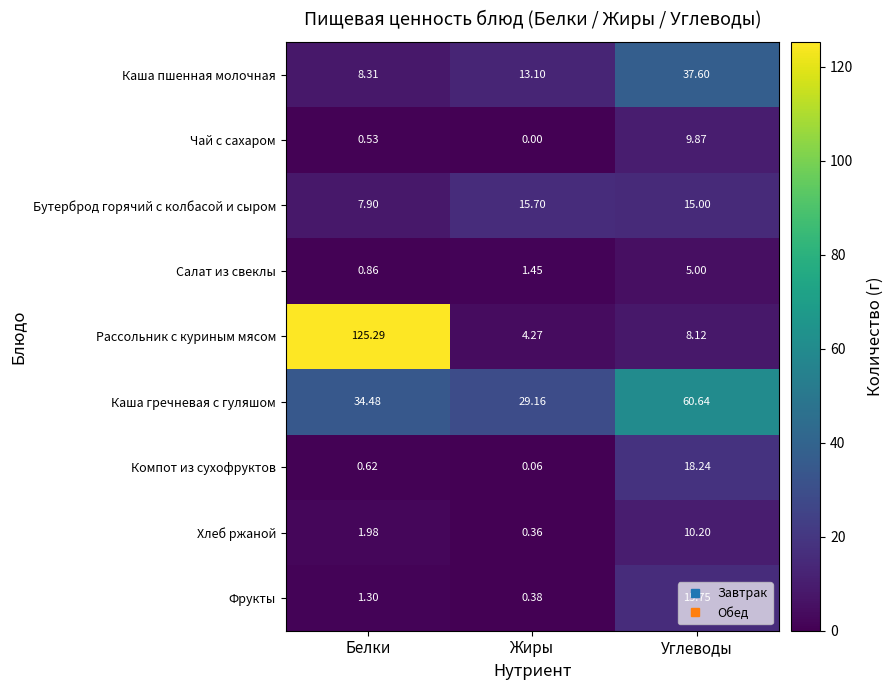

What is the spread (max minus min) of values at Углеводы?

55.6